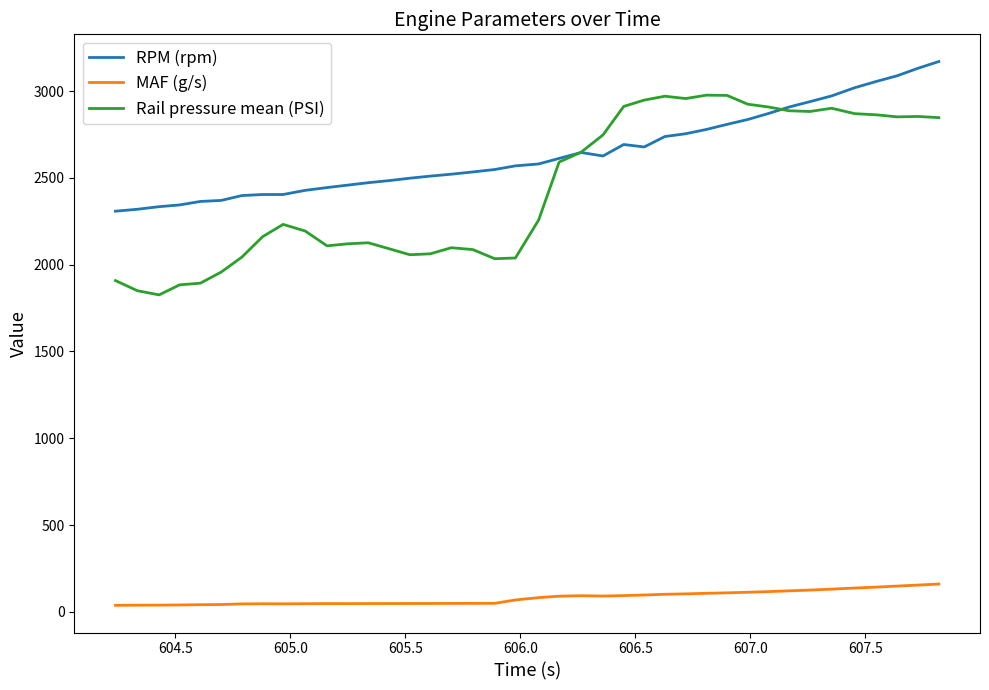

Which series has the largest total across all categories?

RPM (rpm)